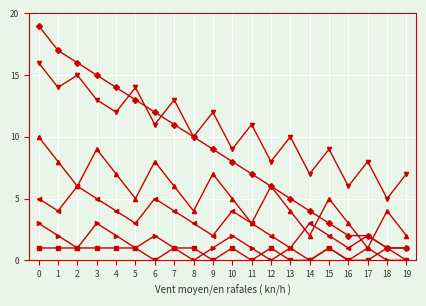

What is the maximum value shown in the chart?

19